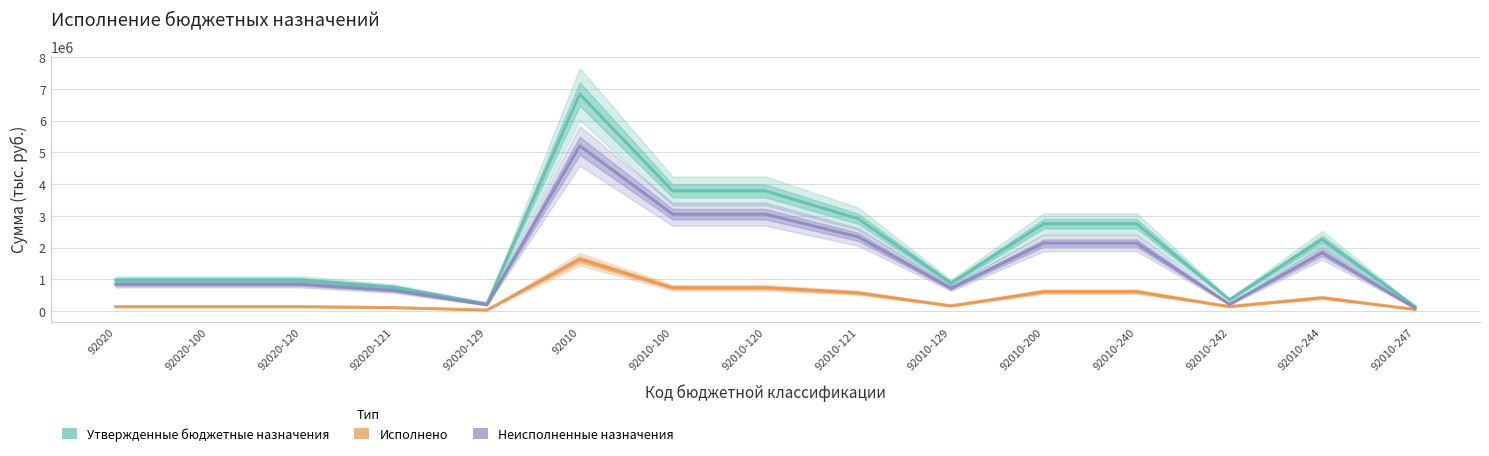

How many values in the Исполнено series exceed 162548?

8